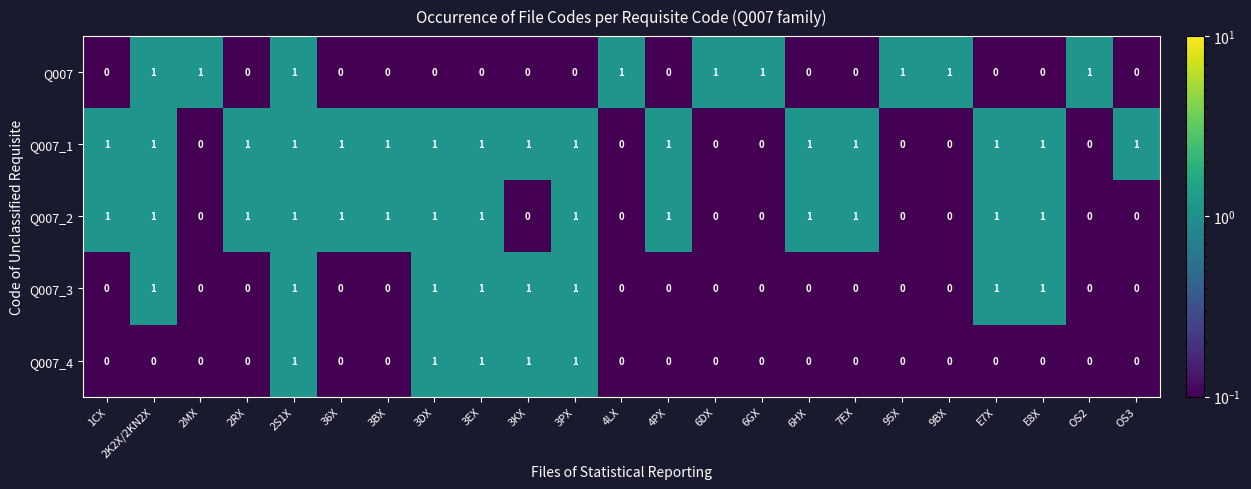

The Q007_1 series shows 1 at 3PX. True or false?

True